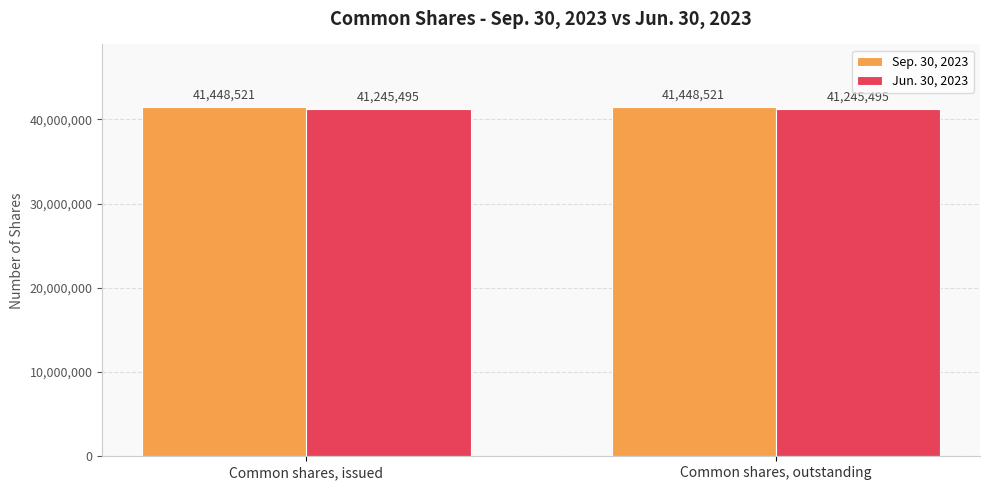

What are all the series names shown in the legend?

Sep. 30, 2023, Jun. 30, 2023